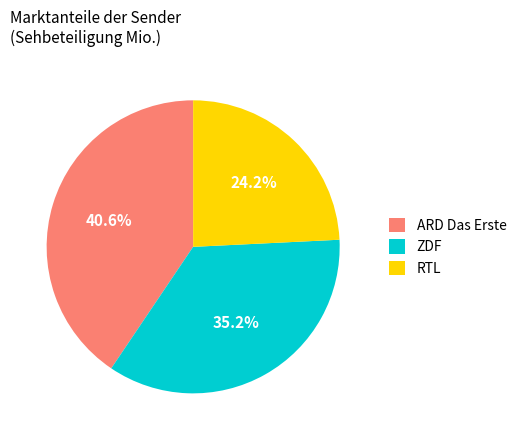

What percentage is NOT represented by ARD Das Erste?

59.4%